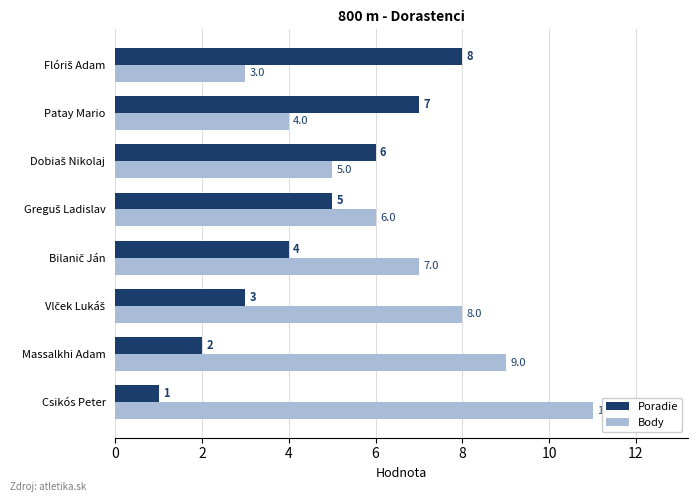

How many Poradie values are between 3 and 7?

5